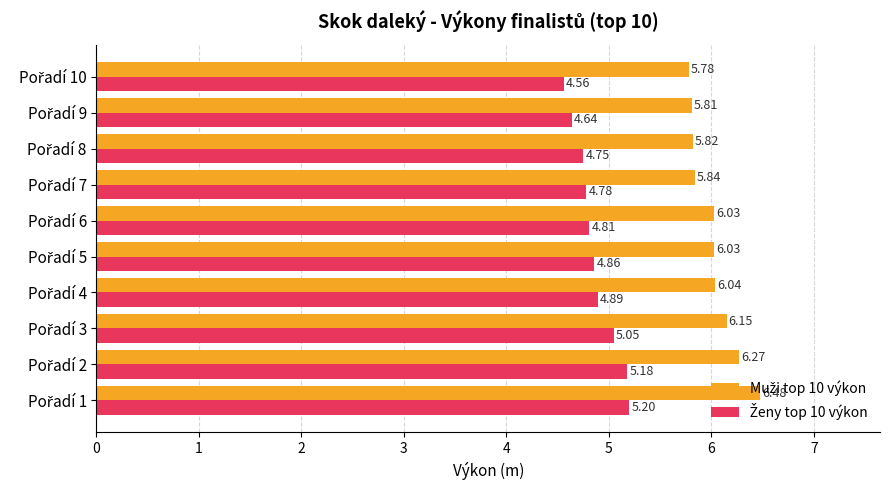

At how many categories does at least one series exceed 5?

10